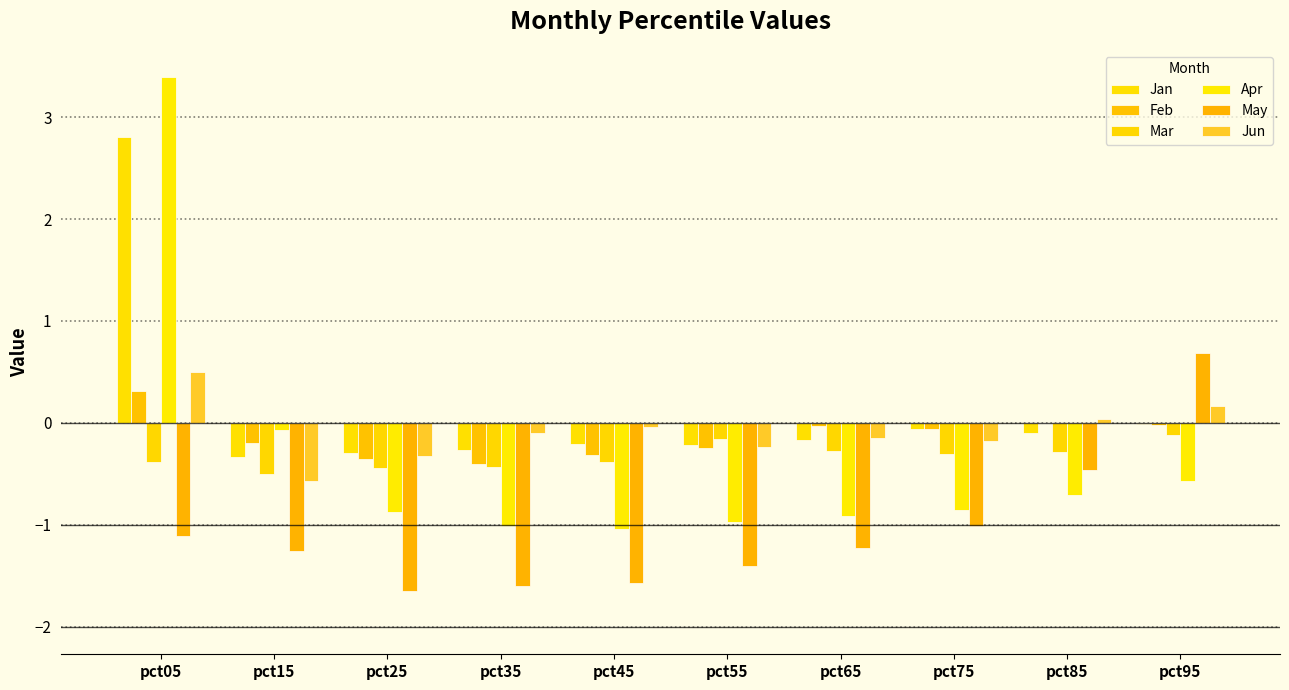

Does the chart contain stacked bars?

No